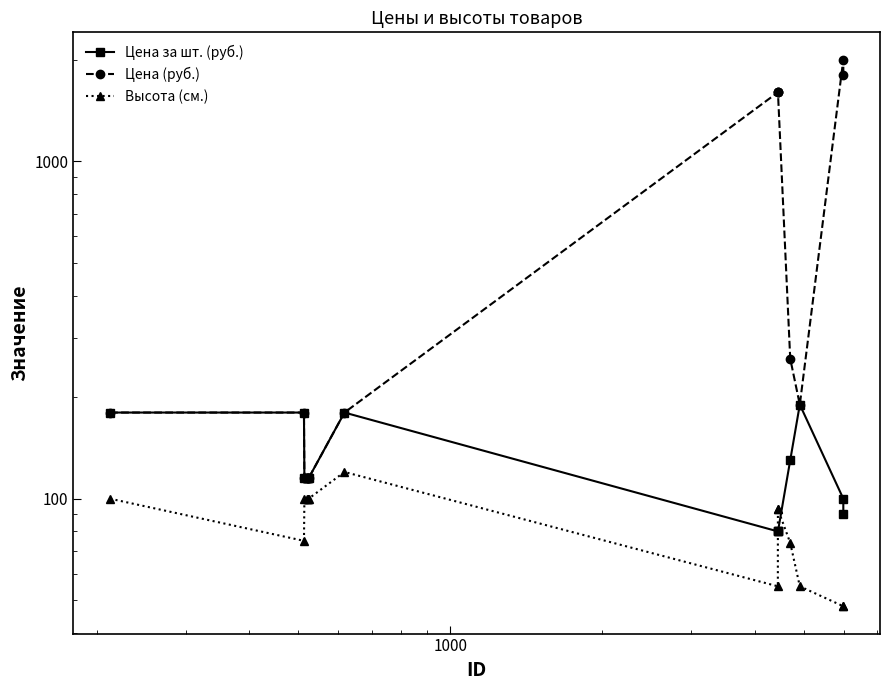

List the series in order of their peak value, highest first.

Цена (руб.), Цена за шт. (руб.), Высота (см.)